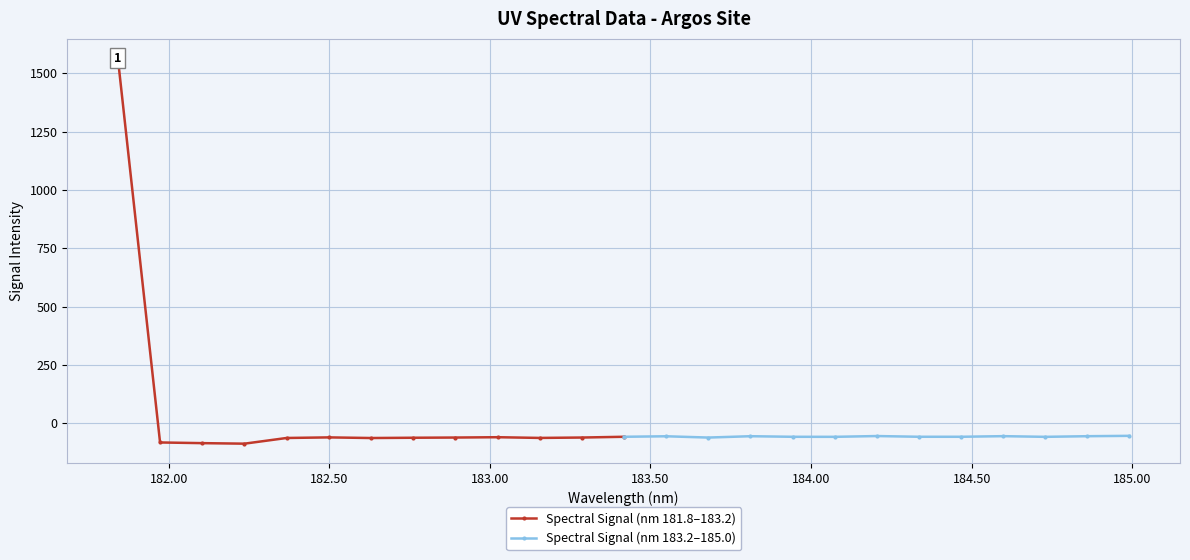

What is the maximum value for Spectral Signal (nm 183.2–185.0)?

-53.6